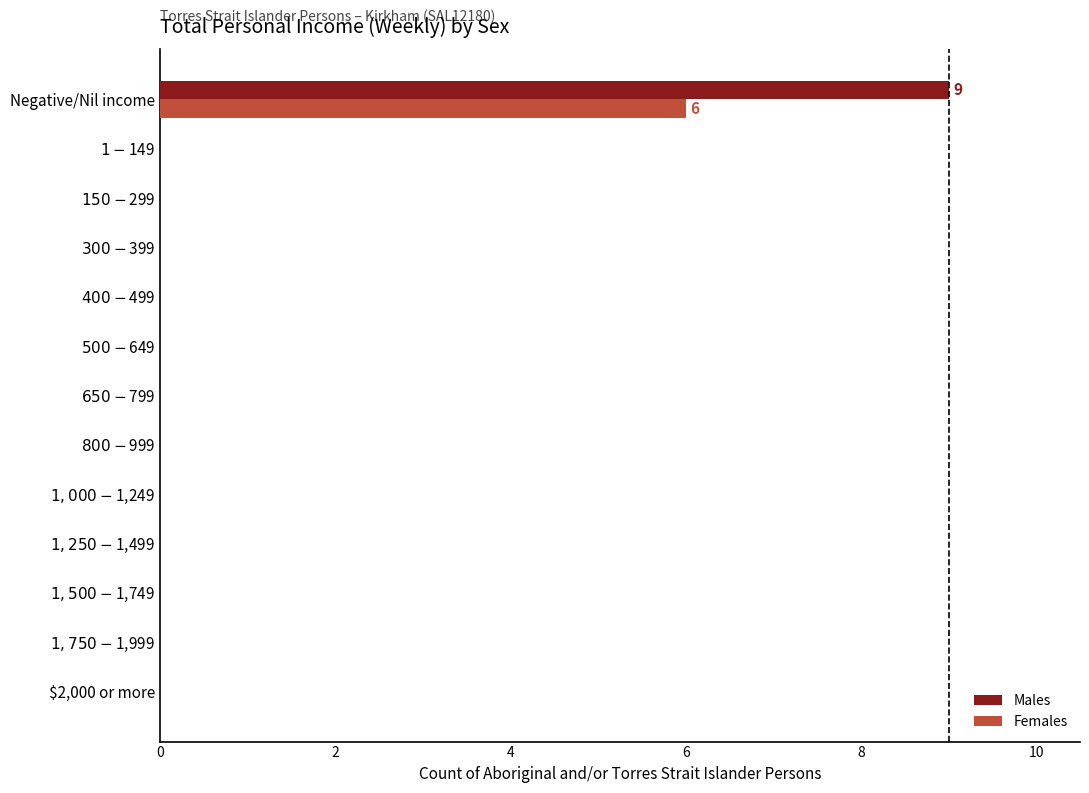

What is the maximum value shown in the chart?

9